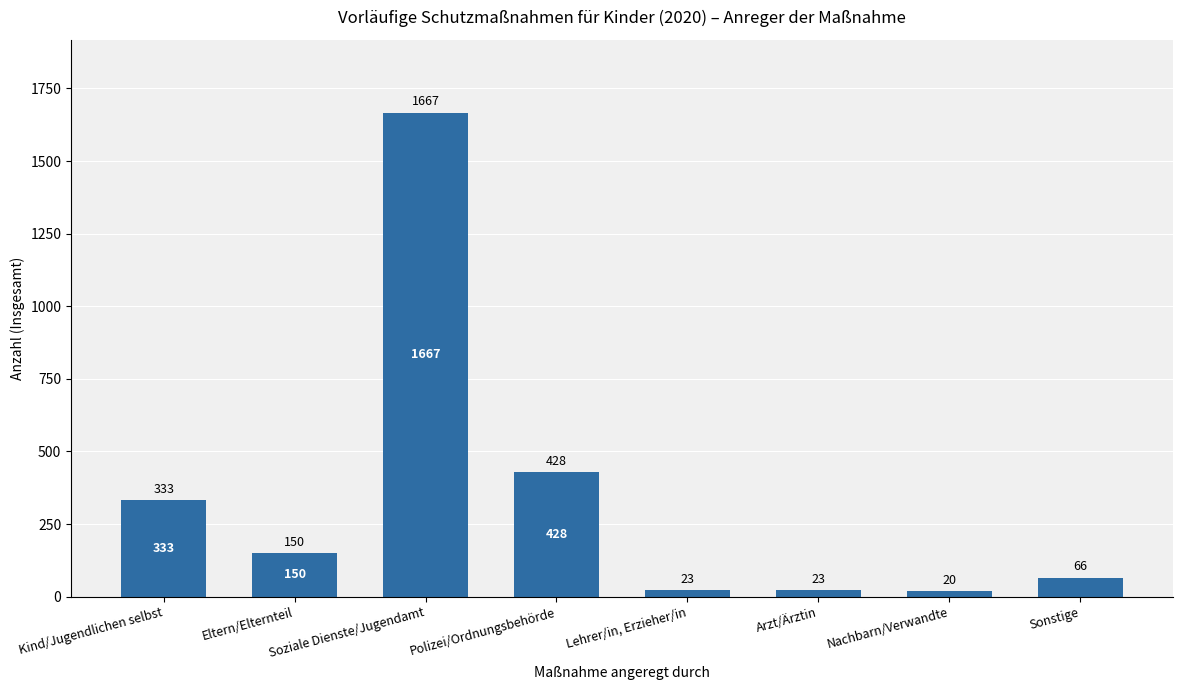

Reading right to left, list all the values displayed in this chart.

66	20	23	23	428	1667	150	333